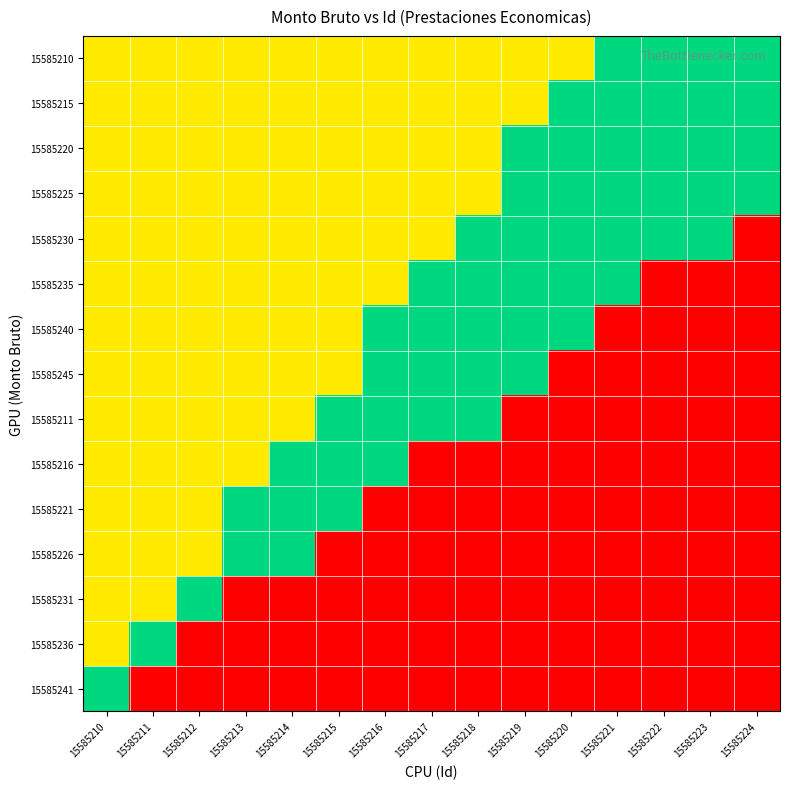

What is the difference between the highest and lowest values at 15585210?

0.5